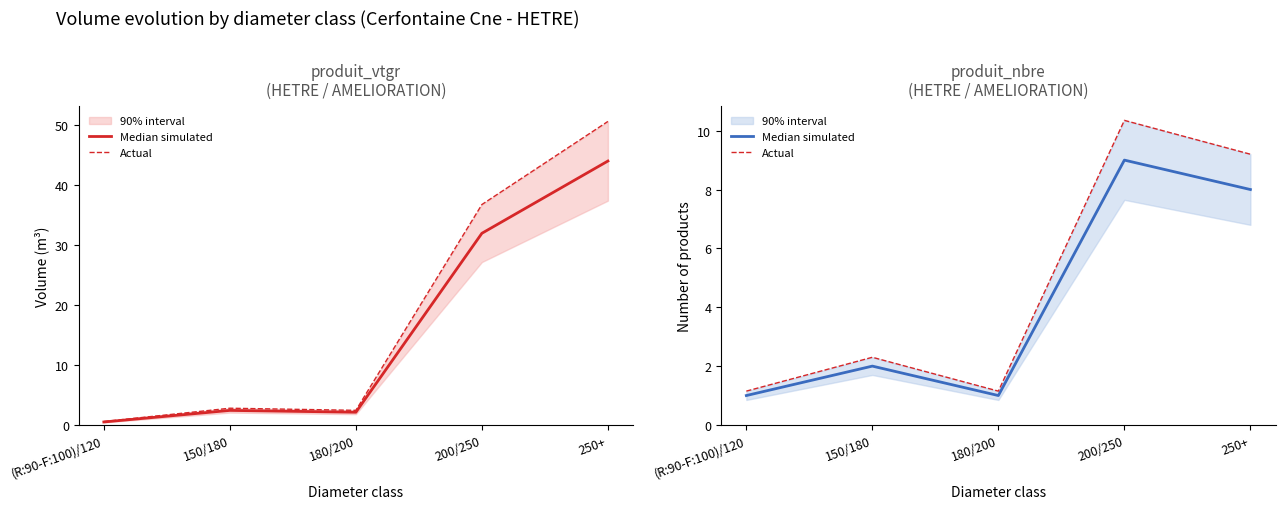

What is the lowest value of the Median simulated series?

1.0